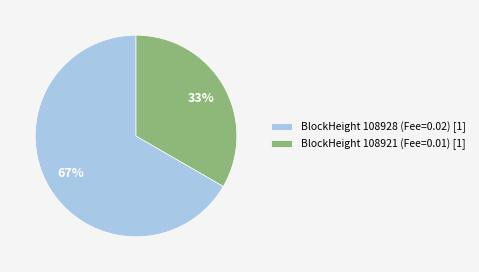

What is the majority slice?

BlockHeight 108928 (Fee=0.02) [1]